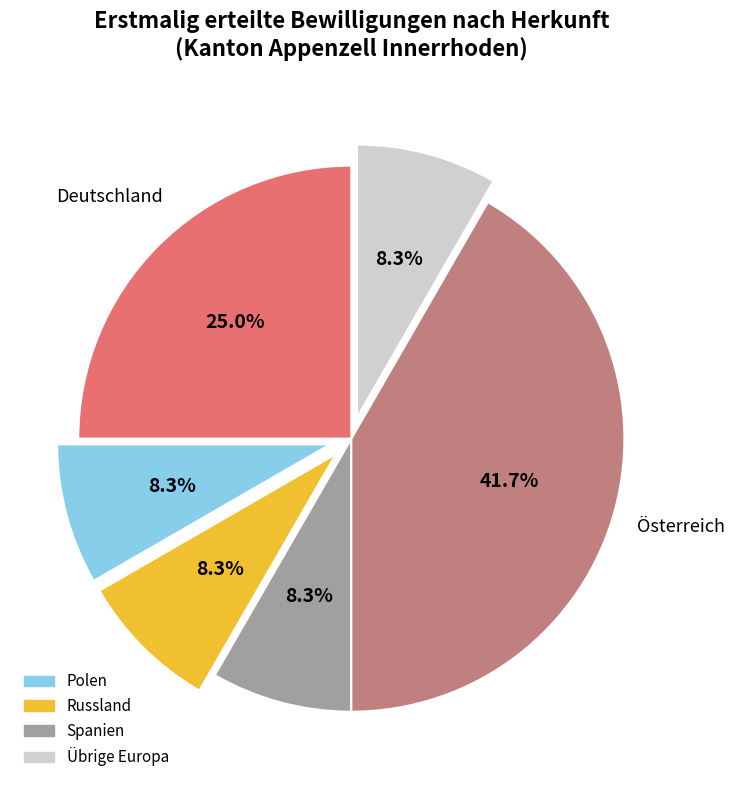

Is there a majority slice in this chart?

No